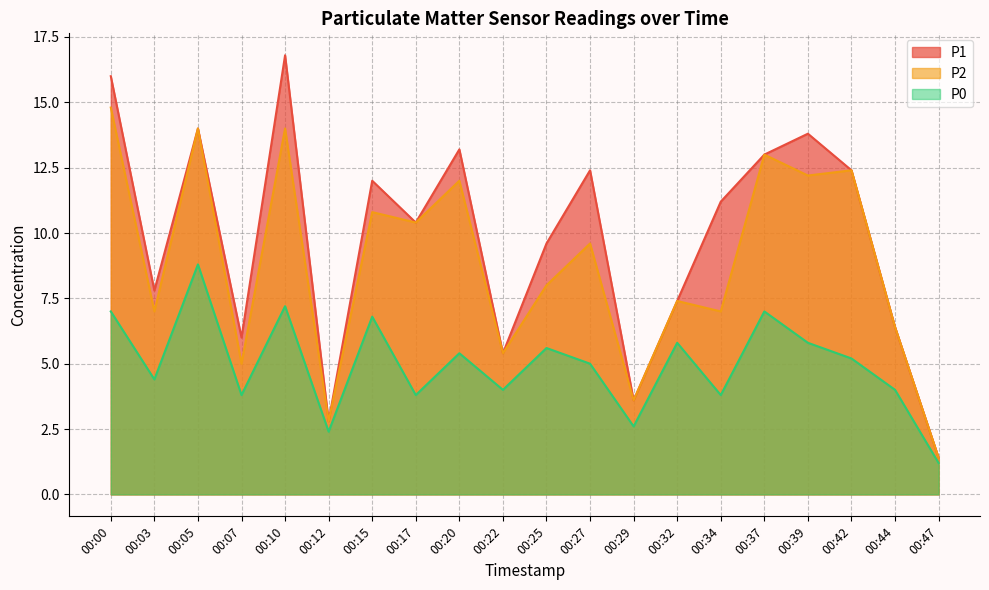

How many values in the P2 series exceed 9?

10